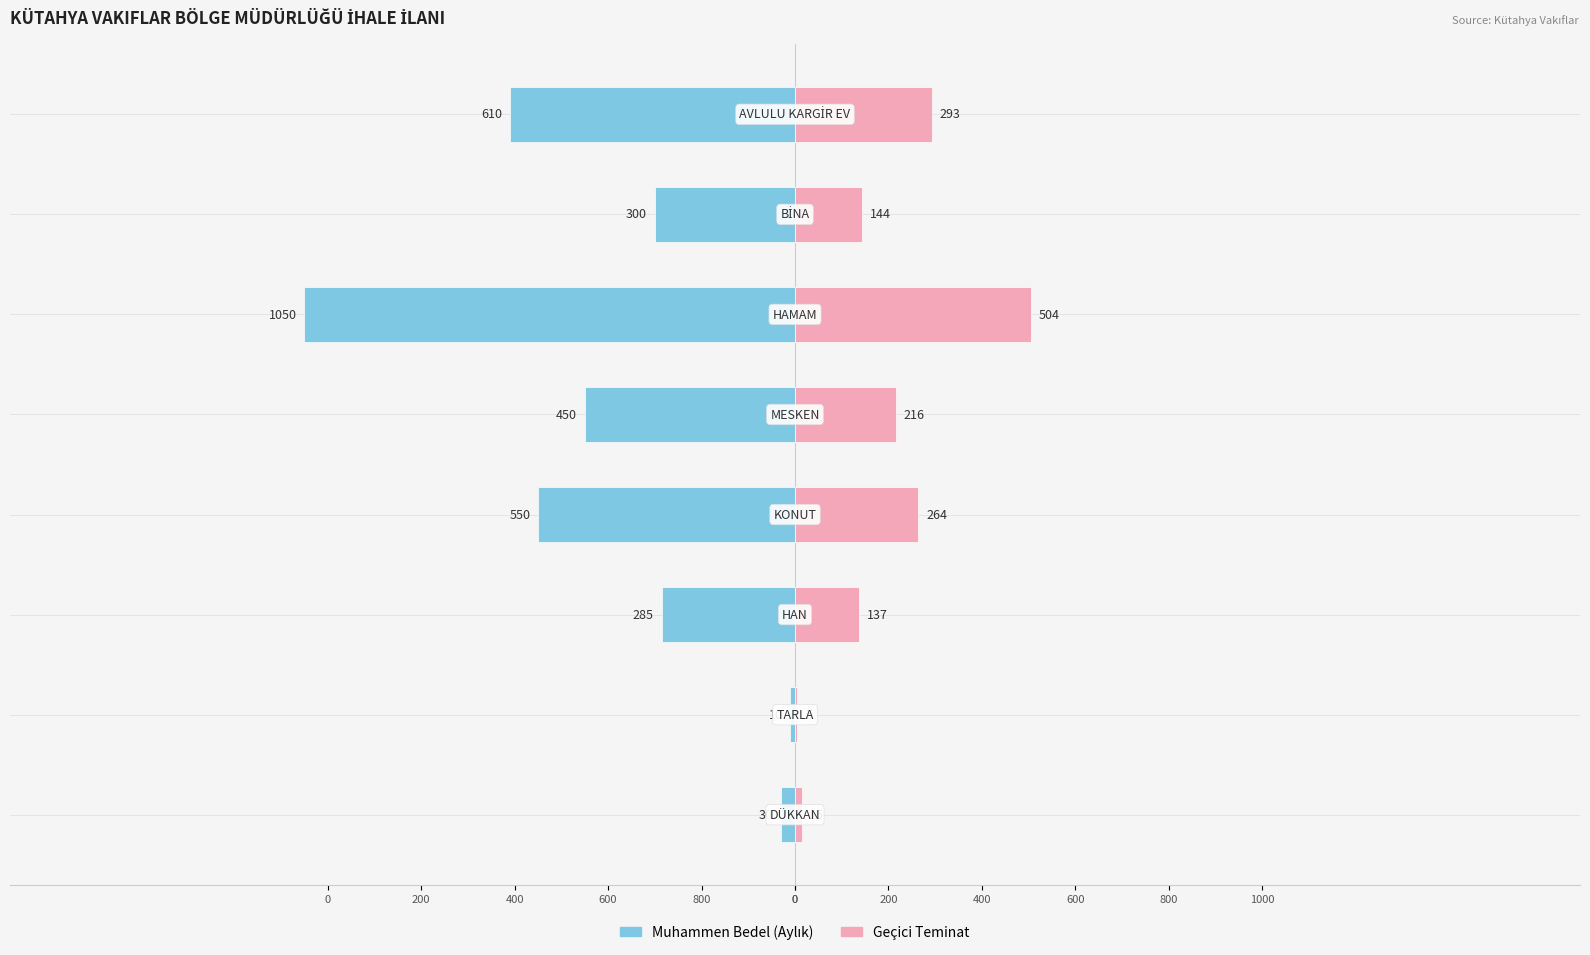

What is the difference between the second highest and minimum values in the Geçici Teminat series?

288